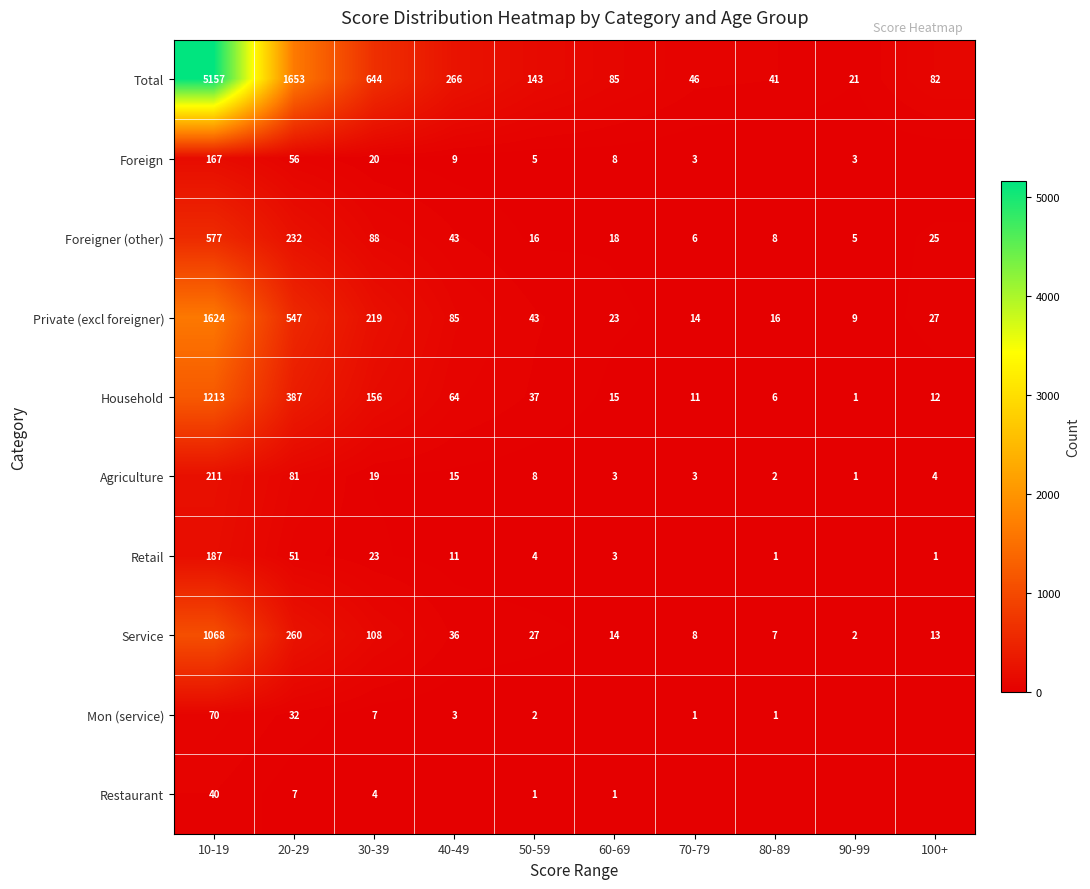

What is the difference between the second highest and minimum values in the Service series?

258